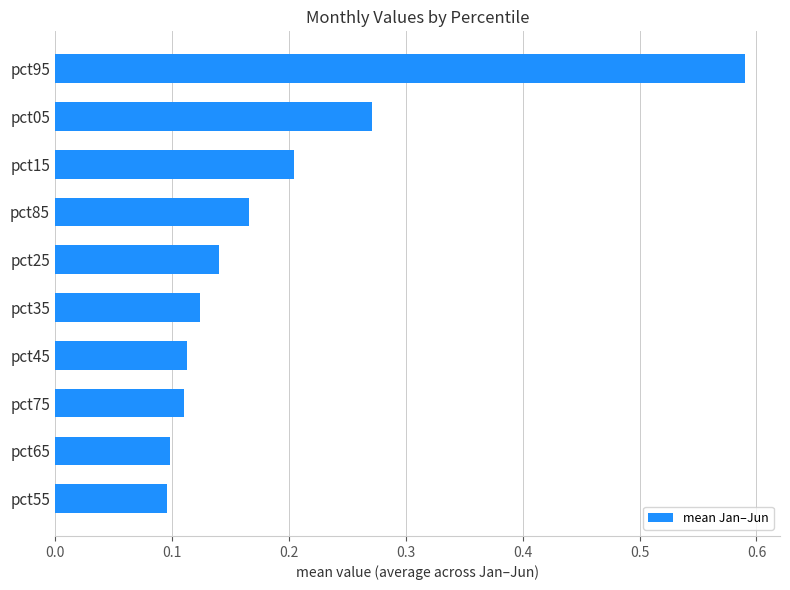

What is the change in value from pct45 to pct05?

+0.2